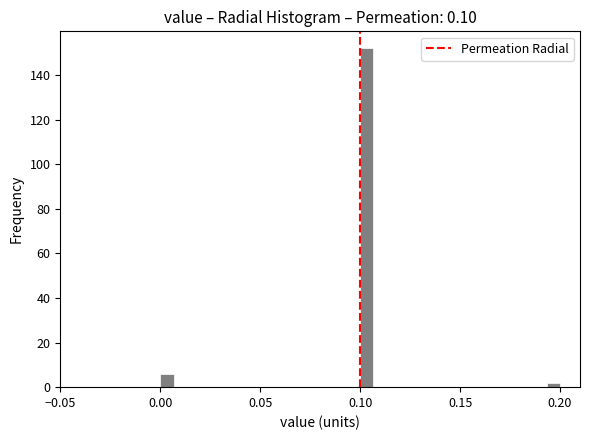

Read against the x-axis, roughly where is the centre of the tallest bar?

0.105